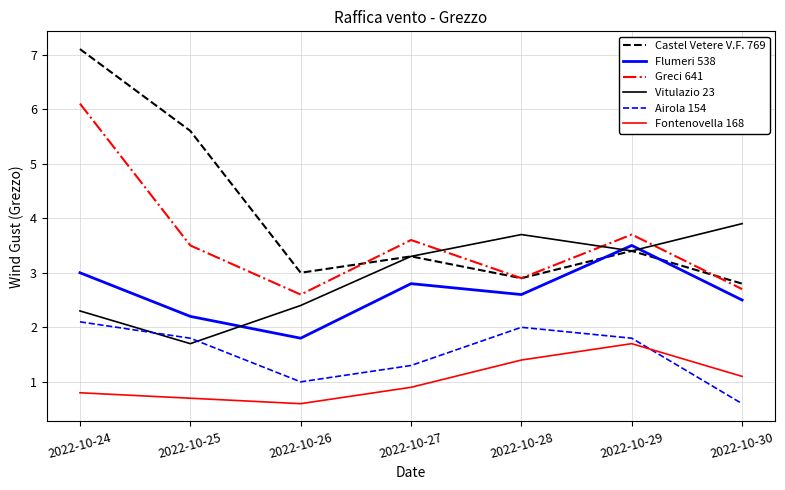

What is the sum of the Fontenovella 168 values at 2022-10-28 and 2022-10-27?

2.3